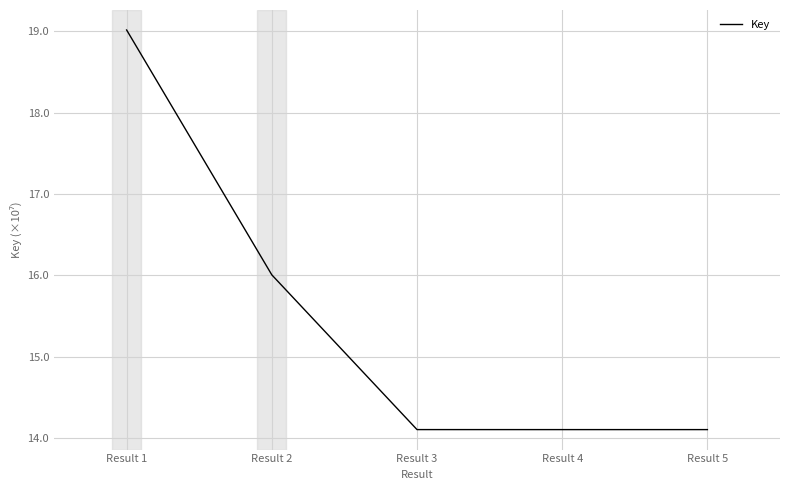

What is the maximum value shown in the chart?

19.0